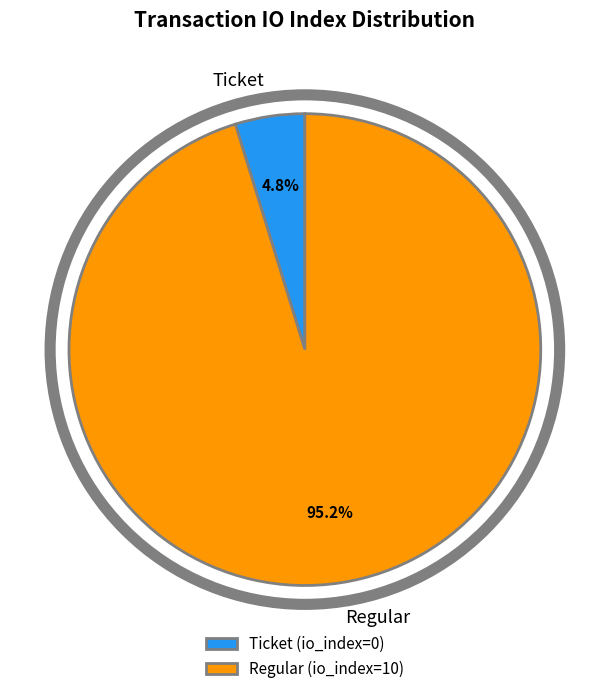

Rank the categories by value from lowest to highest.

Ticket (io_index=0), Regular (io_index=10)